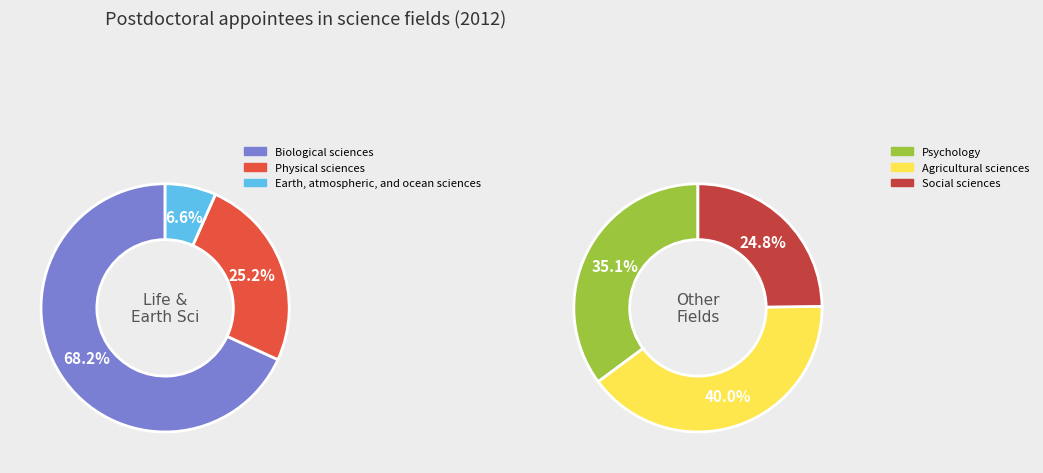

Does 17 account for over 50% of the chart?

No